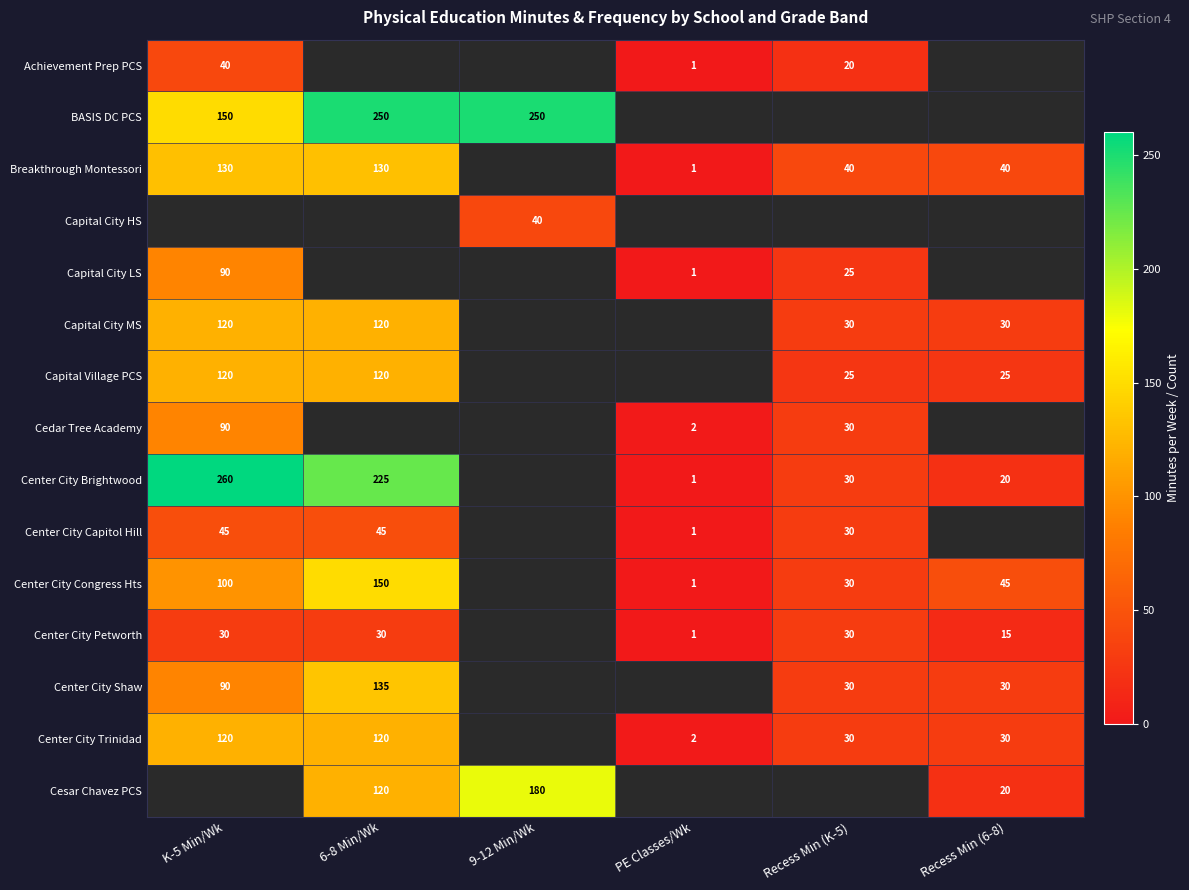

True or false: Center City Brightwood has a value of 260 at K-5 Min/Wk.

True